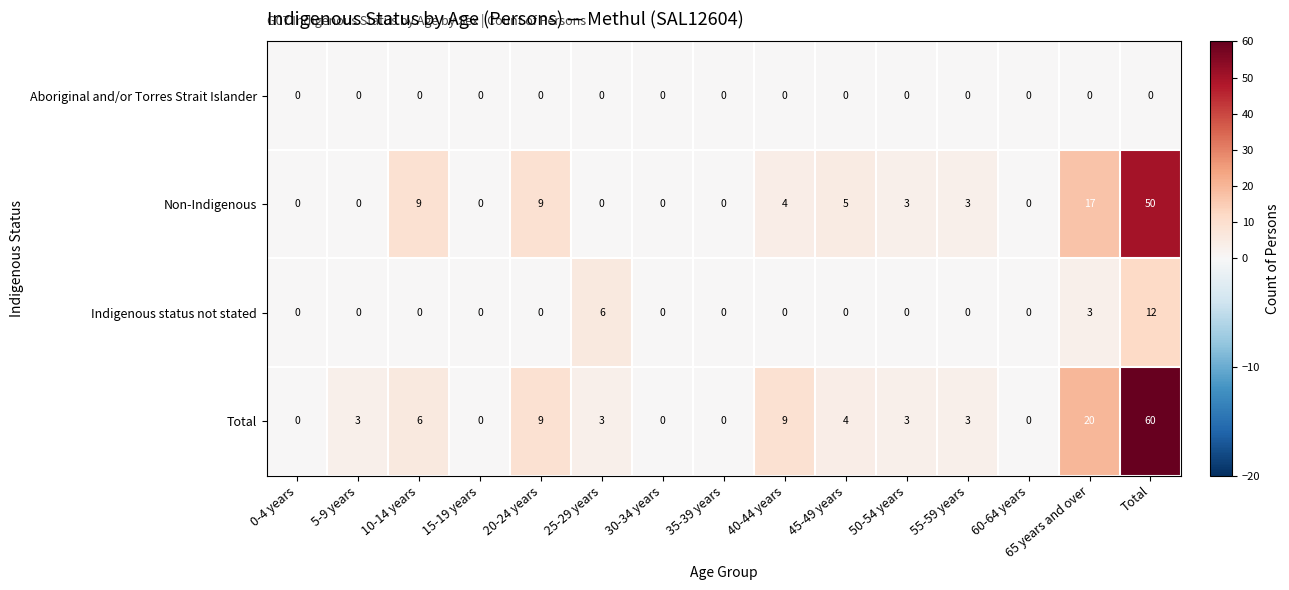

At how many categories does at least one series exceed 30?

1